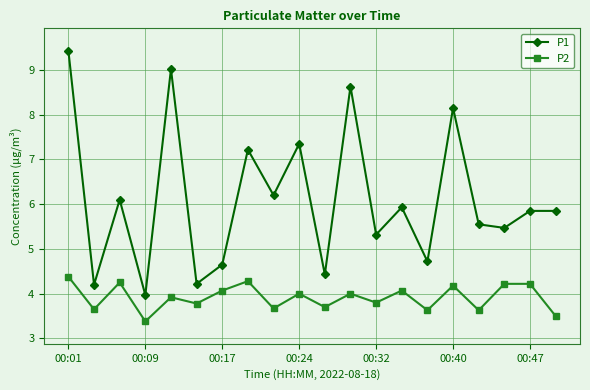

What is the greatest value displayed?

9.4